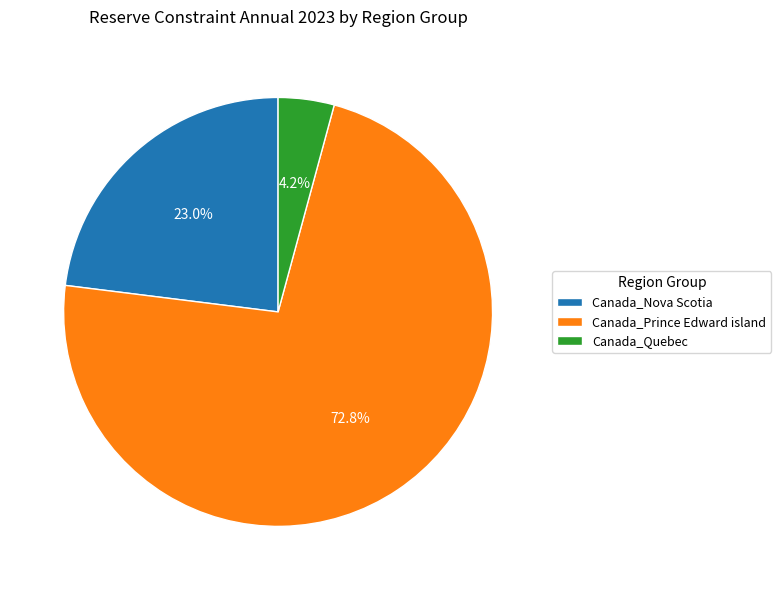

Combined, what portion of the pie is Canada_Nova Scotia and Canada_Prince Edward island?

95.8%